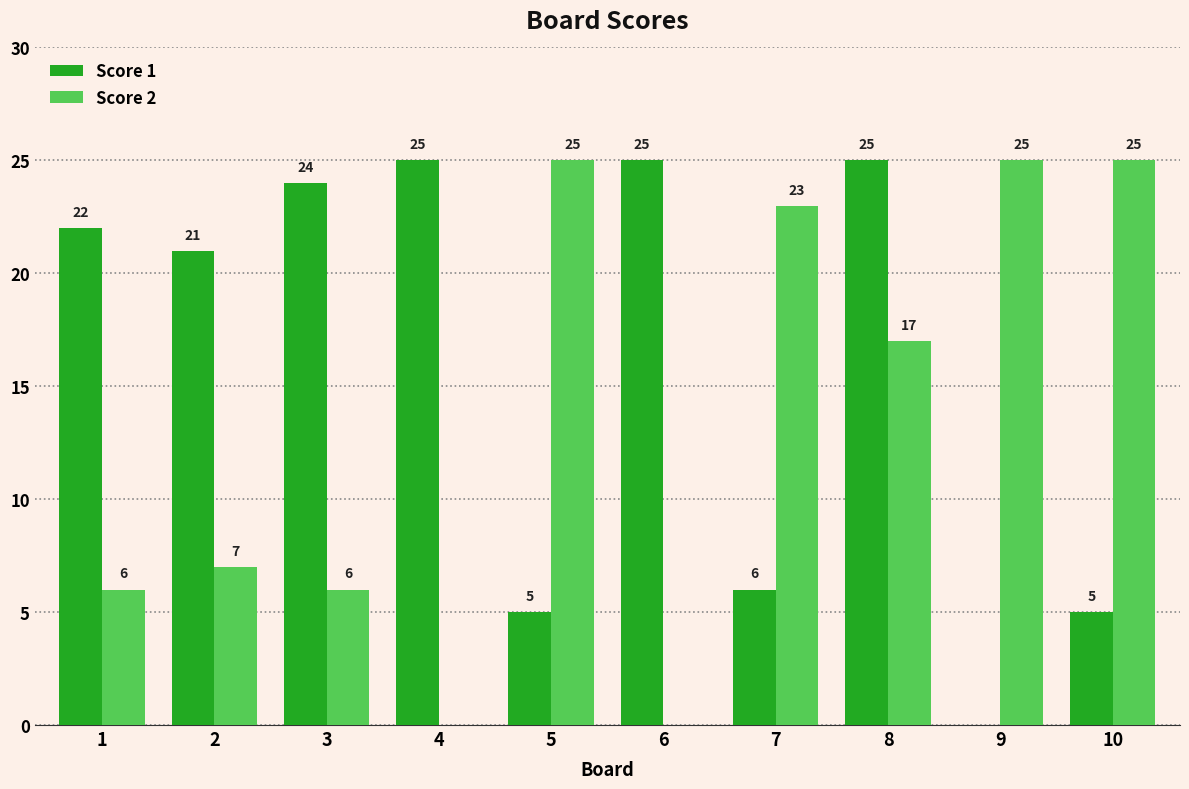

What are all the series names shown in the legend?

Score 1, Score 2